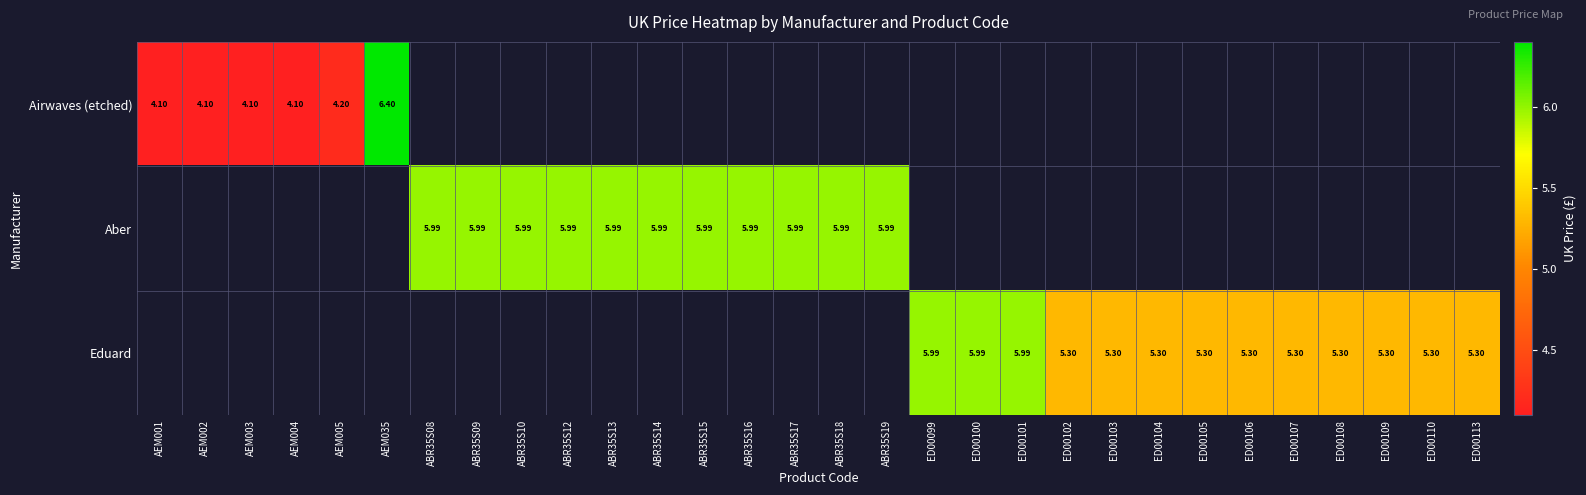

What is the minimum value shown in the chart?

4.1